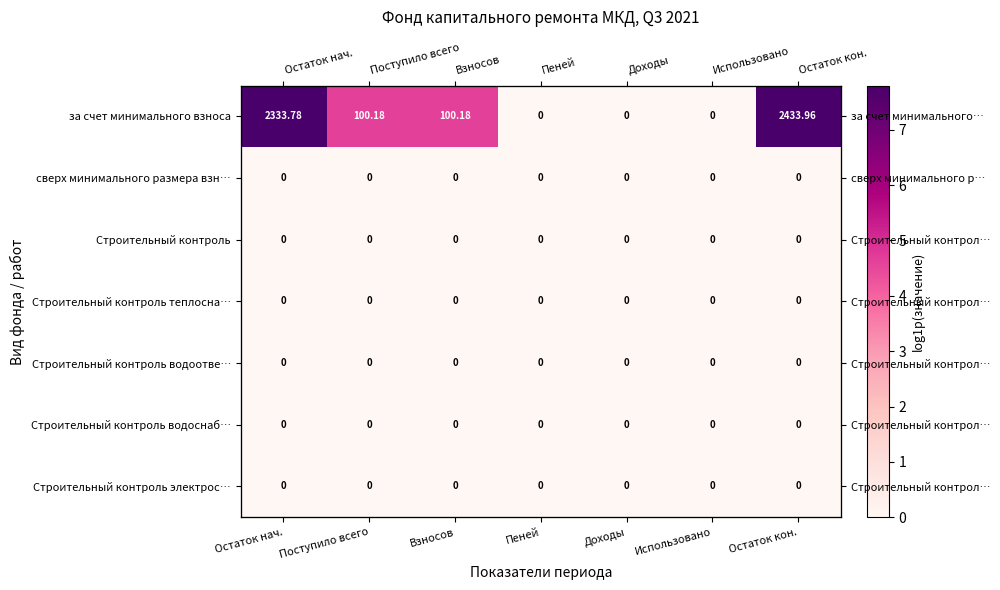

At Доходы, list the series in order from smallest to largest.

за счет минимального взноса, сверх минимального размера взн…, Строительный контроль, Строительный контроль теплосна…, Строительный контроль водоотве…, Строительный контроль водоснаб…, Строительный контроль электрос…